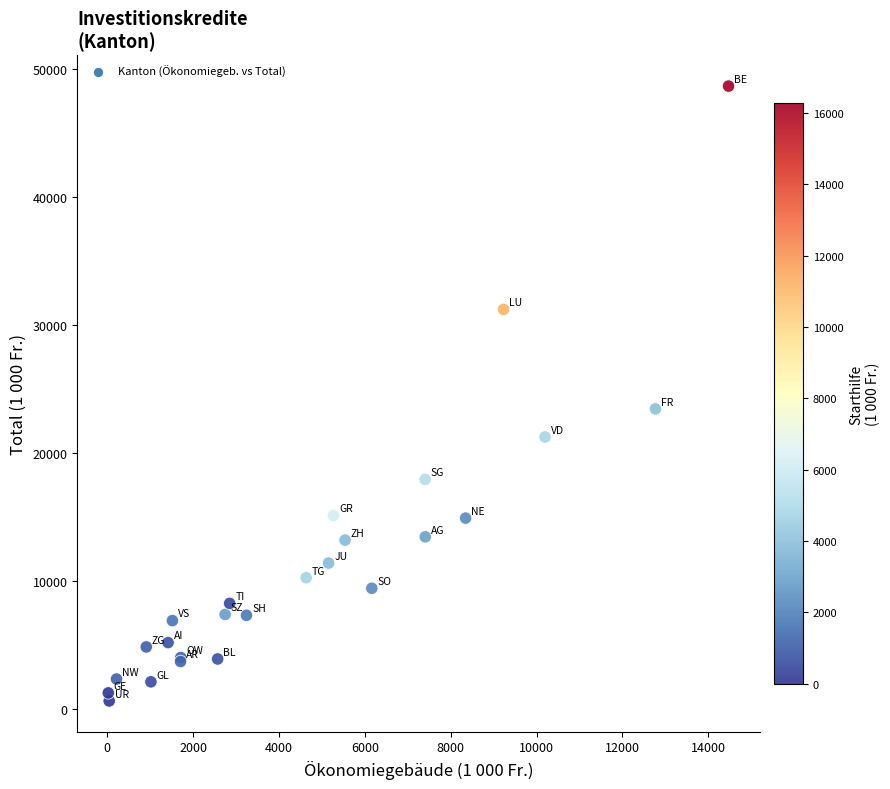

What Y value in the scatter plot is closest to 24651?

23450